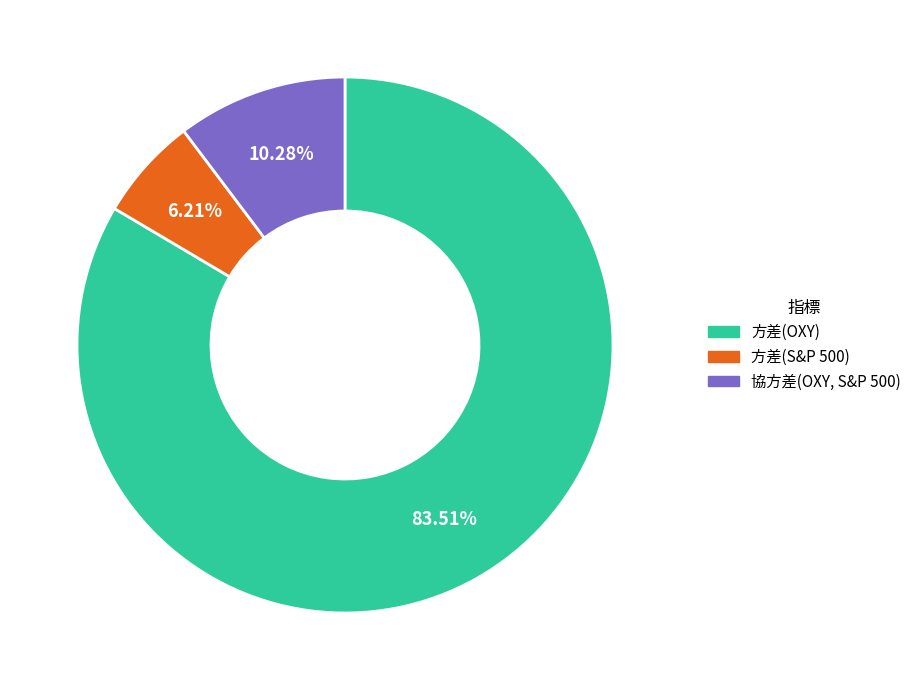

Combined, what portion of the pie is 方差(OXY) and 方差(S&P 500)?

89.7%